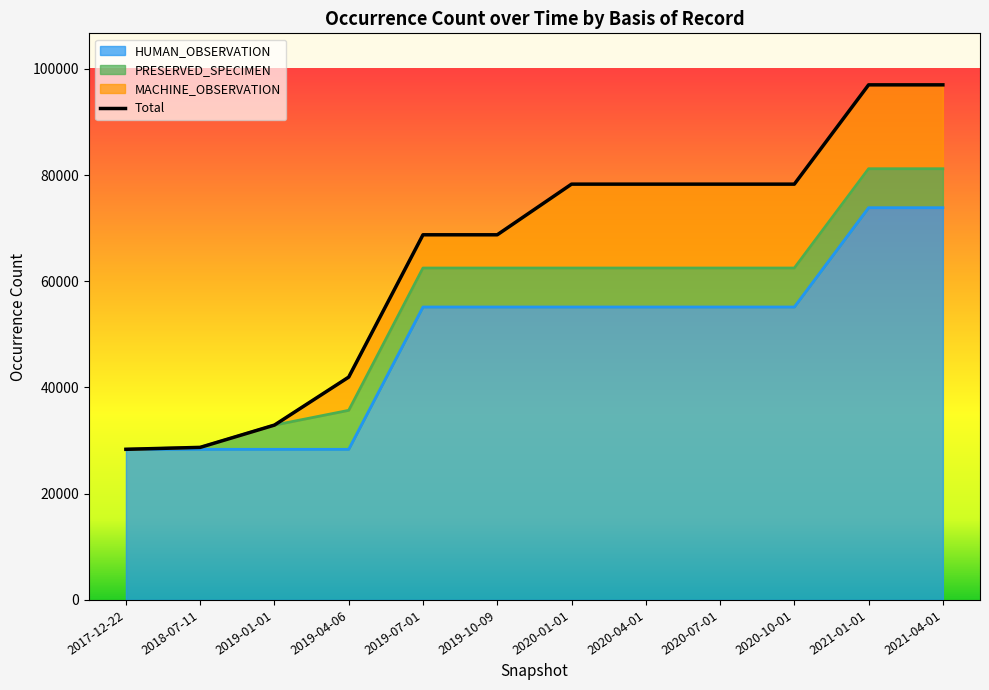

What is the greatest value displayed?

73845